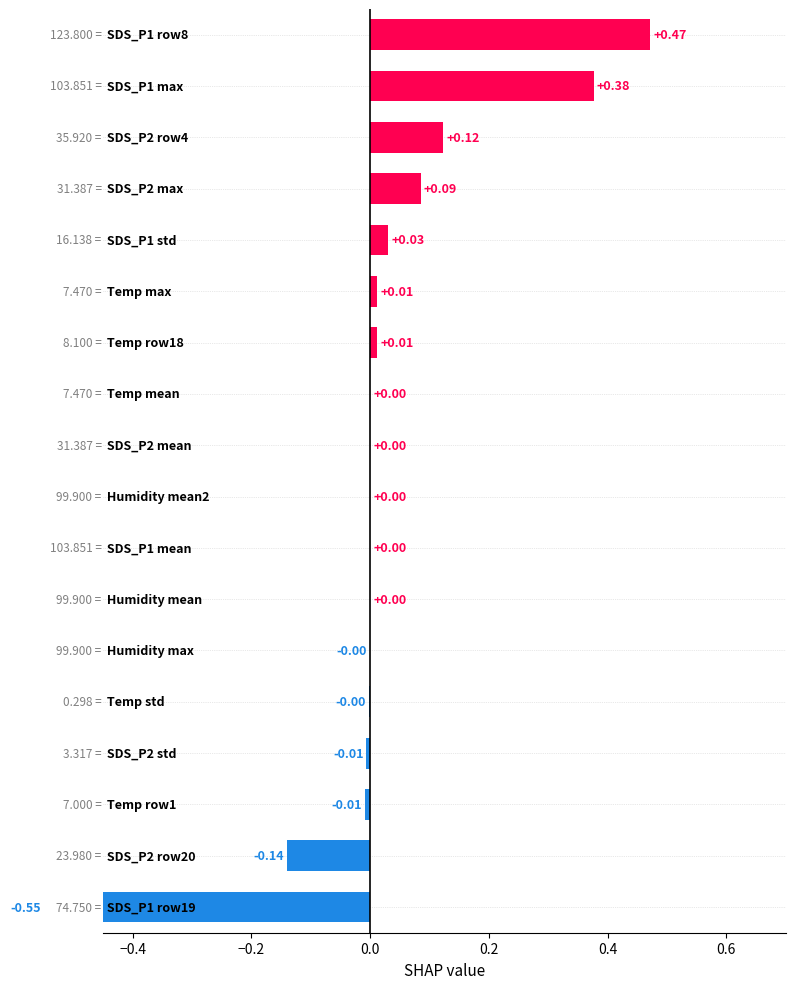

What is the greatest value displayed?

0.5